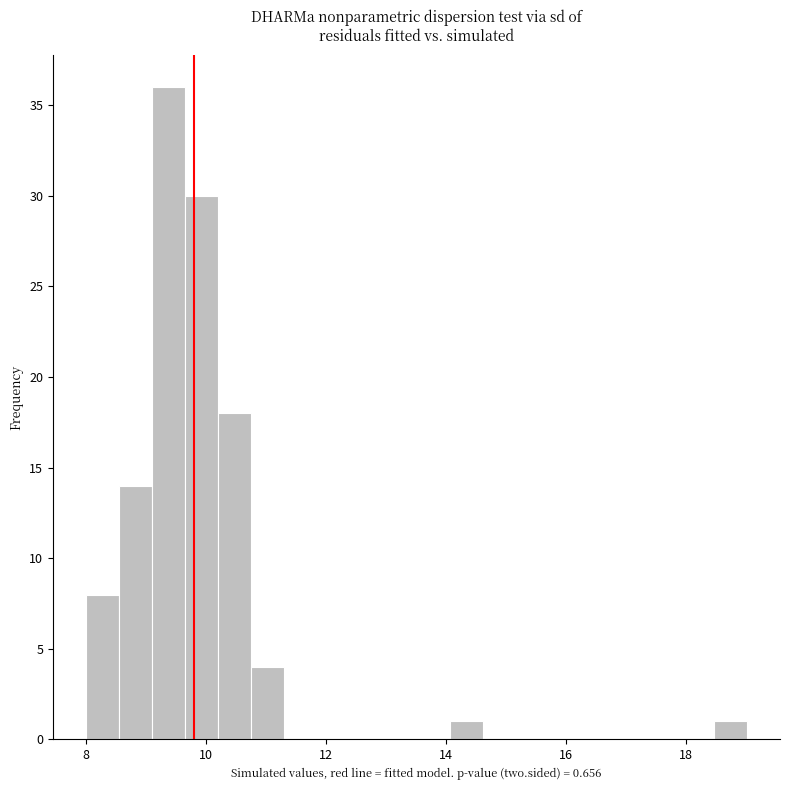

Around what value on the x-axis is the tallest bar? Give the approximate position of its centre, as read against the axis.

9.4